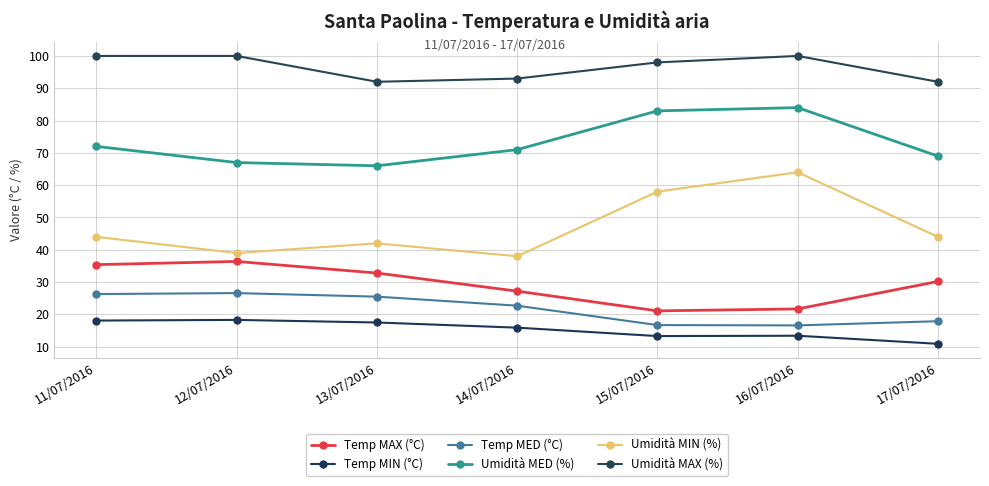

Reading left to right, transcribe all the data shown in this chart.

Temp MAX (°C): 11/07/2016=35.4	12/07/2016=36.4	13/07/2016=32.8	14/07/2016=27.2	15/07/2016=21.1	16/07/2016=21.7	17/07/2016=30.2
Temp MIN (°C): 11/07/2016=18.1	12/07/2016=18.3	13/07/2016=17.5	14/07/2016=15.9	15/07/2016=13.3	16/07/2016=13.4	17/07/2016=10.9
Temp MED (°C): 11/07/2016=26.3	12/07/2016=26.6	13/07/2016=25.5	14/07/2016=22.7	15/07/2016=16.7	16/07/2016=16.6	17/07/2016=17.9
Umidità MED (%): 11/07/2016=72.0	12/07/2016=67.0	13/07/2016=66.0	14/07/2016=71.0	15/07/2016=83.0	16/07/2016=84.0	17/07/2016=69.0
Umidità MIN (%): 11/07/2016=44.0	12/07/2016=39.0	13/07/2016=42.0	14/07/2016=38.0	15/07/2016=58.0	16/07/2016=64.0	17/07/2016=44.0
Umidità MAX (%): 11/07/2016=100.0	12/07/2016=100.0	13/07/2016=92.0	14/07/2016=93.0	15/07/2016=98.0	16/07/2016=100.0	17/07/2016=92.0